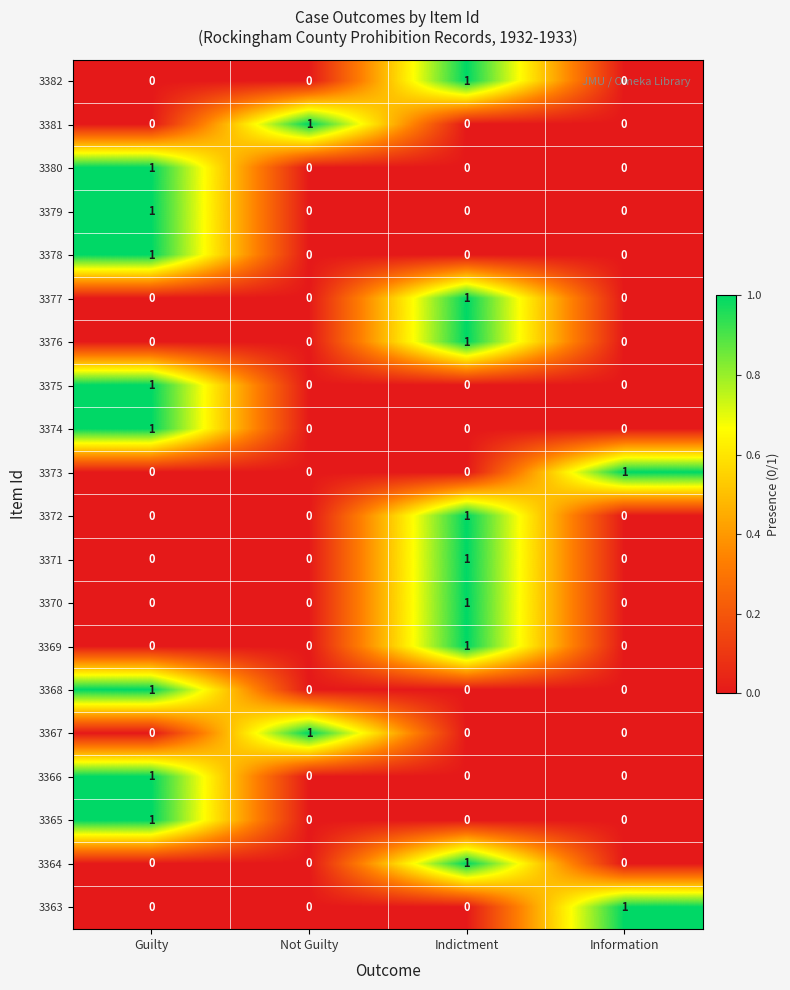

Count the 3363 values in the range 0 to 1.

4